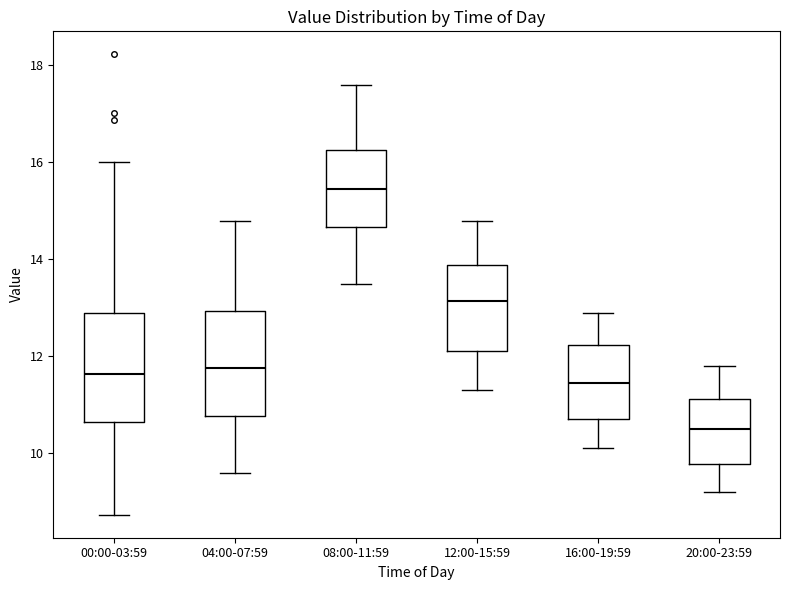

Where does the upper whisker of the box for 16:00-19:59 end on the y-axis? The values are not printed on the chart, so give them approximately, as read against the axis.

13.0